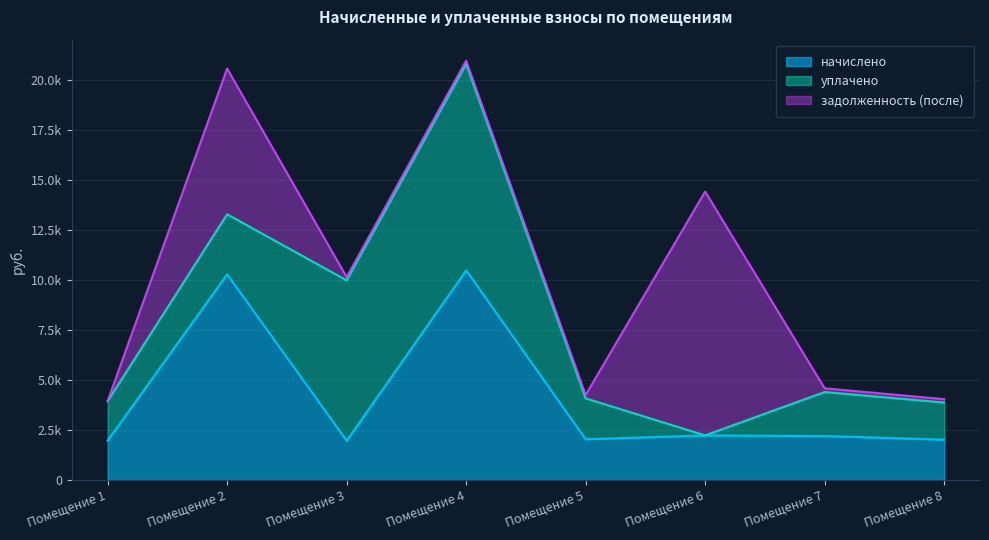

True or false: задолженность (после) and начислено cross at least once.

True